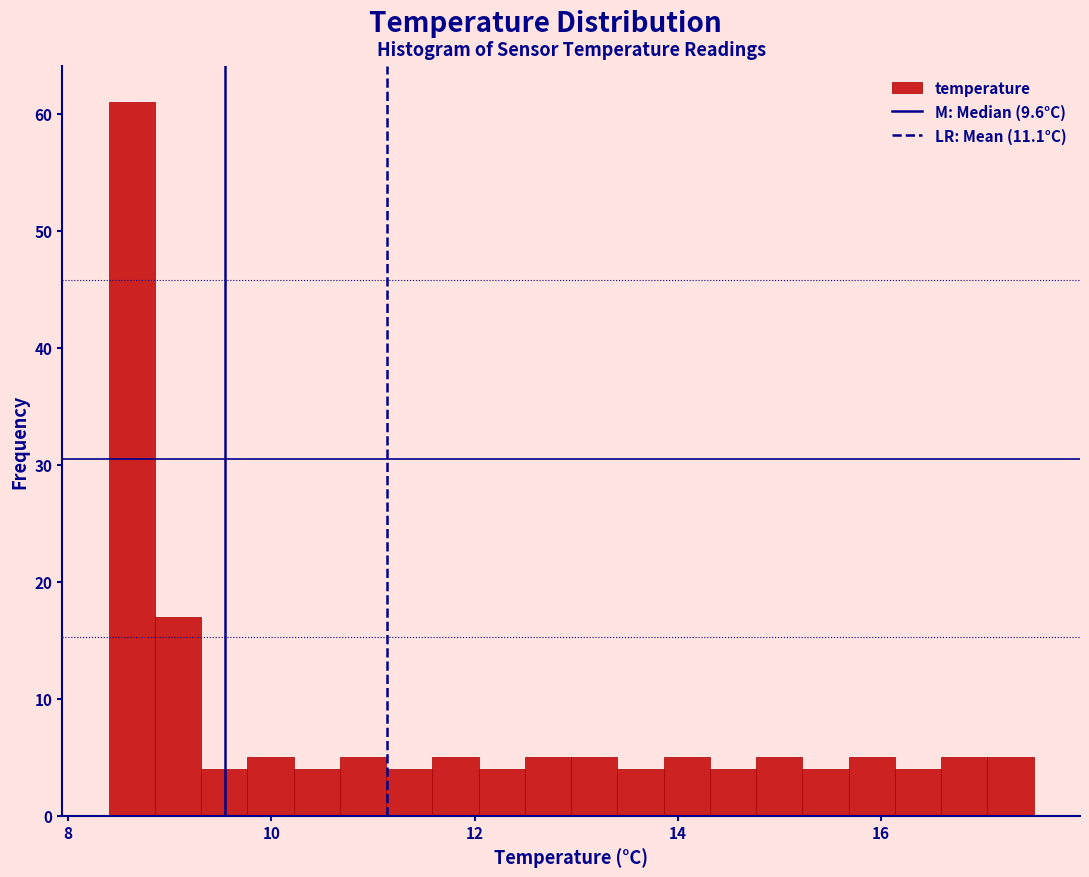

Read against the x-axis, roughly where is the centre of the tallest bar?

8.6